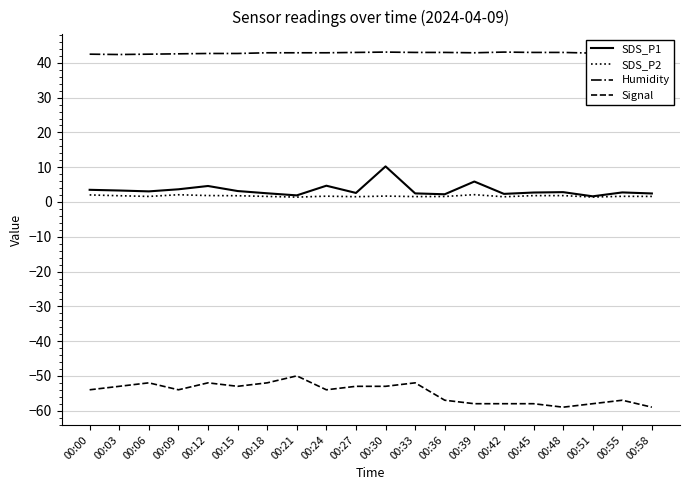

At which category is the sum across all series the highest?

00:30